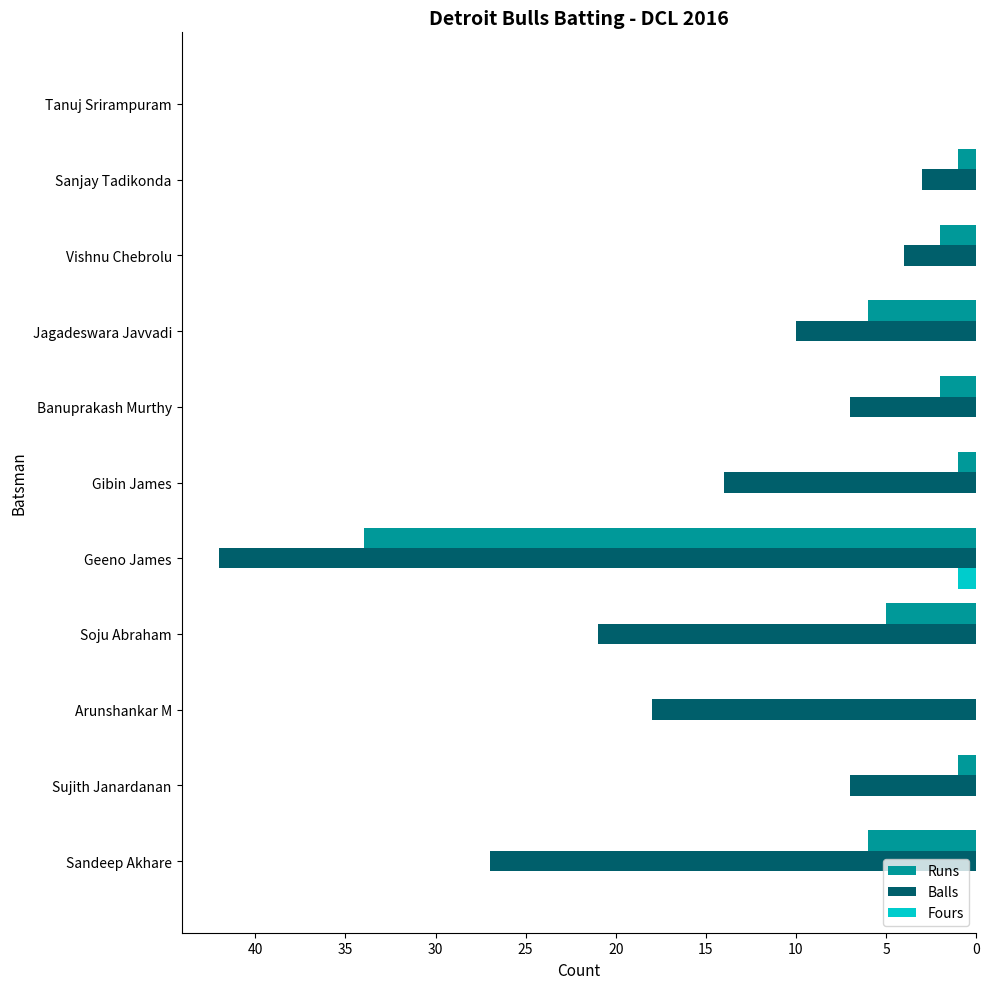

What is the average value of the Balls series?

14